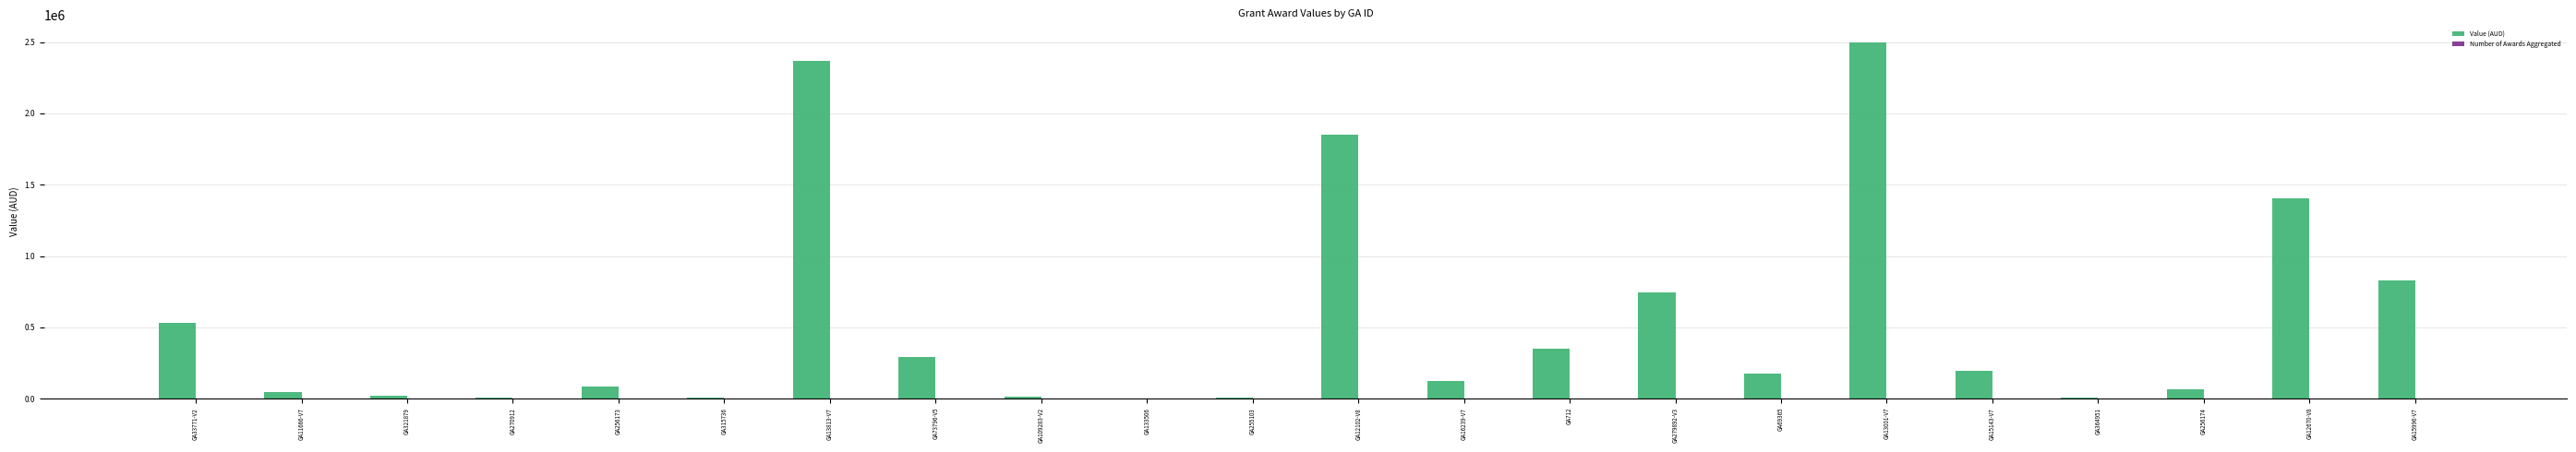

What is the ratio of the value at GA12670-V8 to the value at GA256174?

20.6